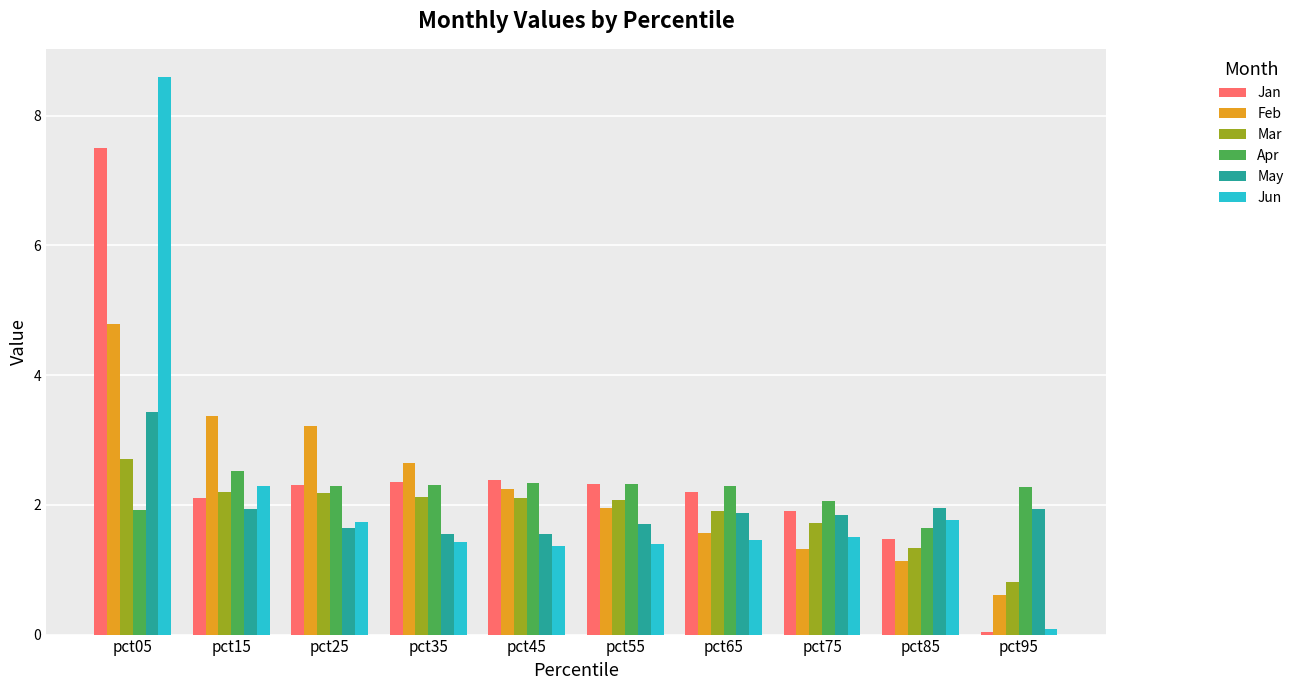

Between pct35 and pct65, which series saw the biggest shift?

Feb